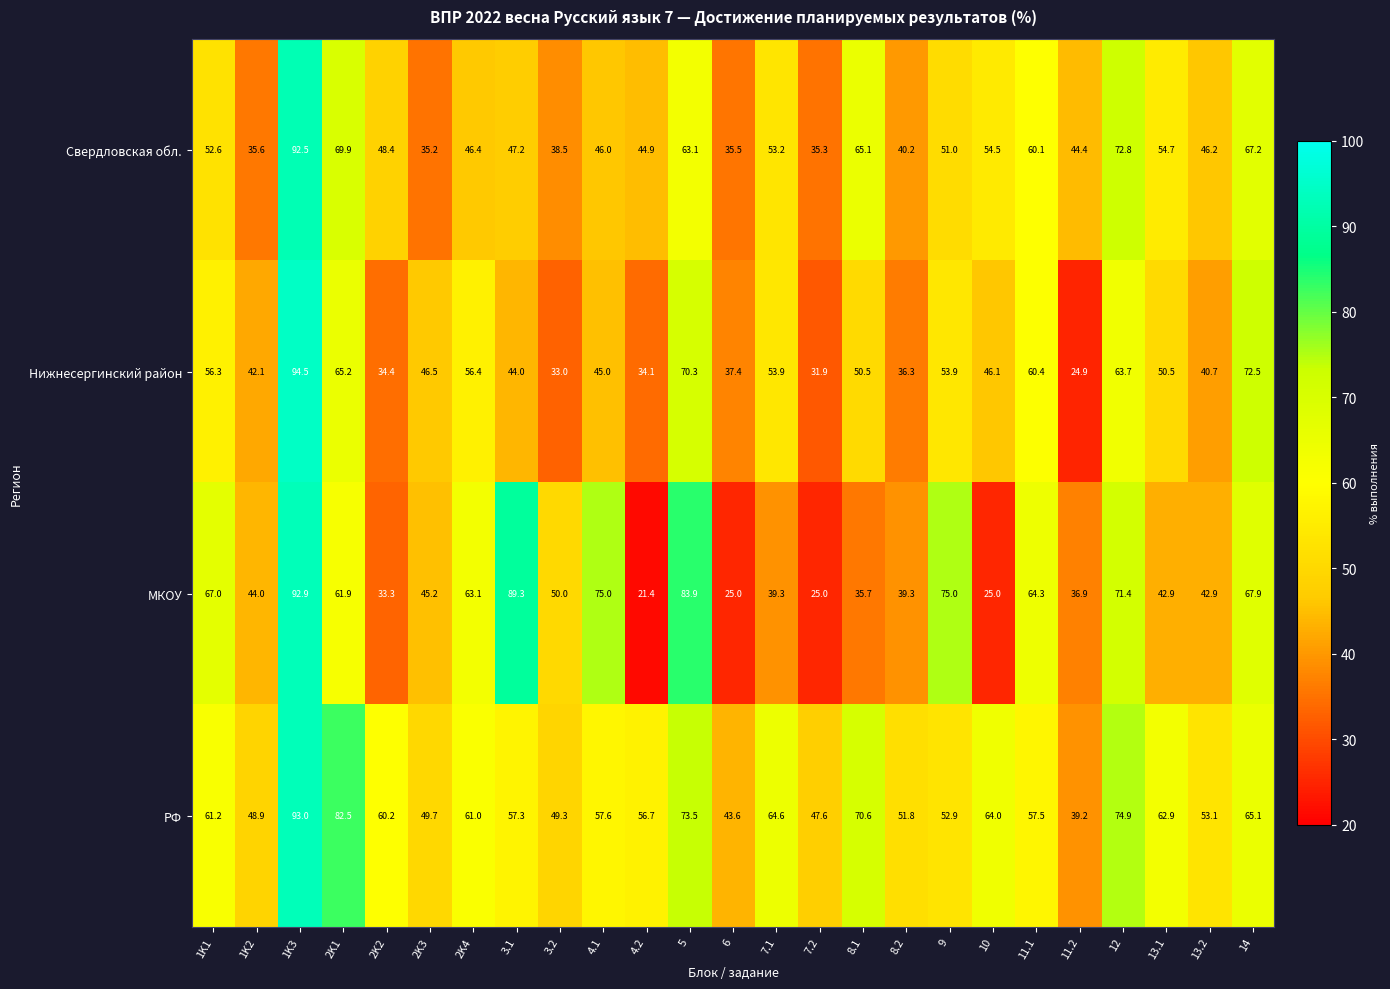

List the series in order of their peak value, lowest first.

Свердловская обл., МКОУ, РФ, Нижнесергинский район